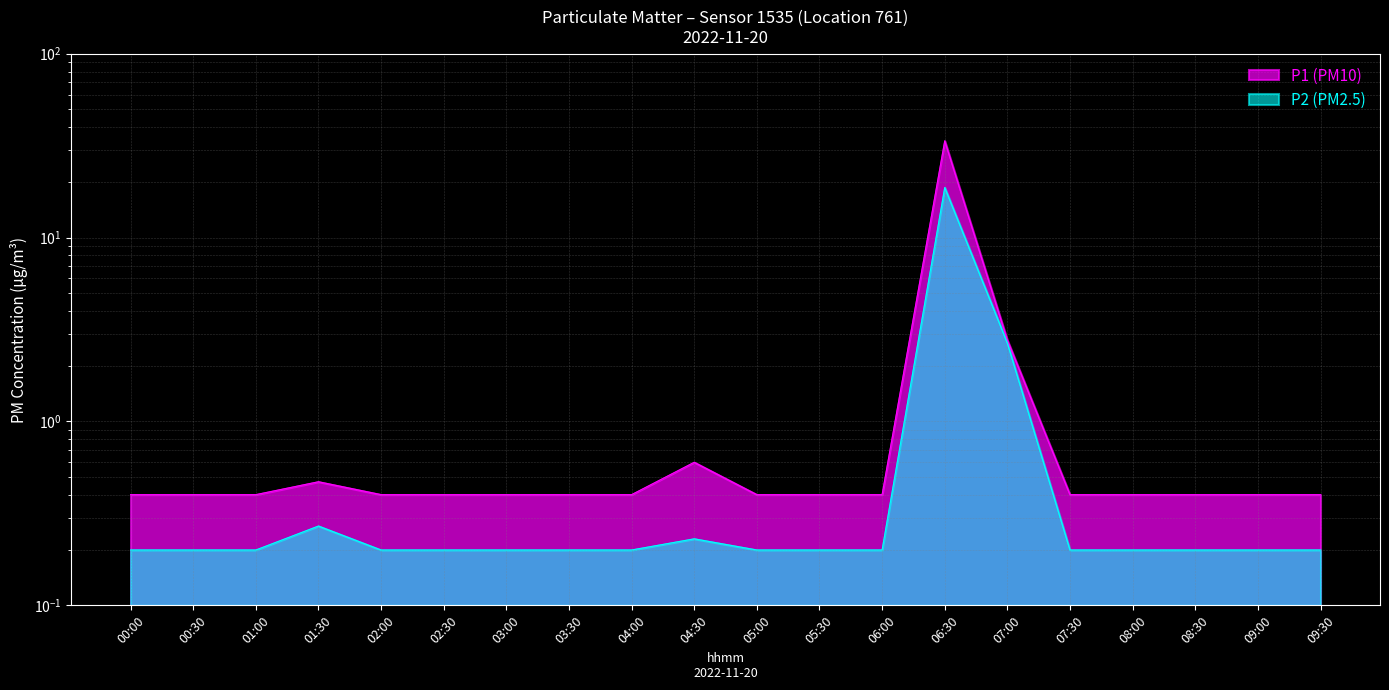

Reading left to right, extract all data points from this chart.

P1: 0.4	0.4	0.4	0.5	0.4	0.4	0.4	0.4	0.4	0.6	0.4	0.4	0.4	33.6	2.8	0.4	0.4	0.4	0.4	0.4
P2: 0.2	0.2	0.2	0.3	0.2	0.2	0.2	0.2	0.2	0.2	0.2	0.2	0.2	18.7	2.7	0.2	0.2	0.2	0.2	0.2